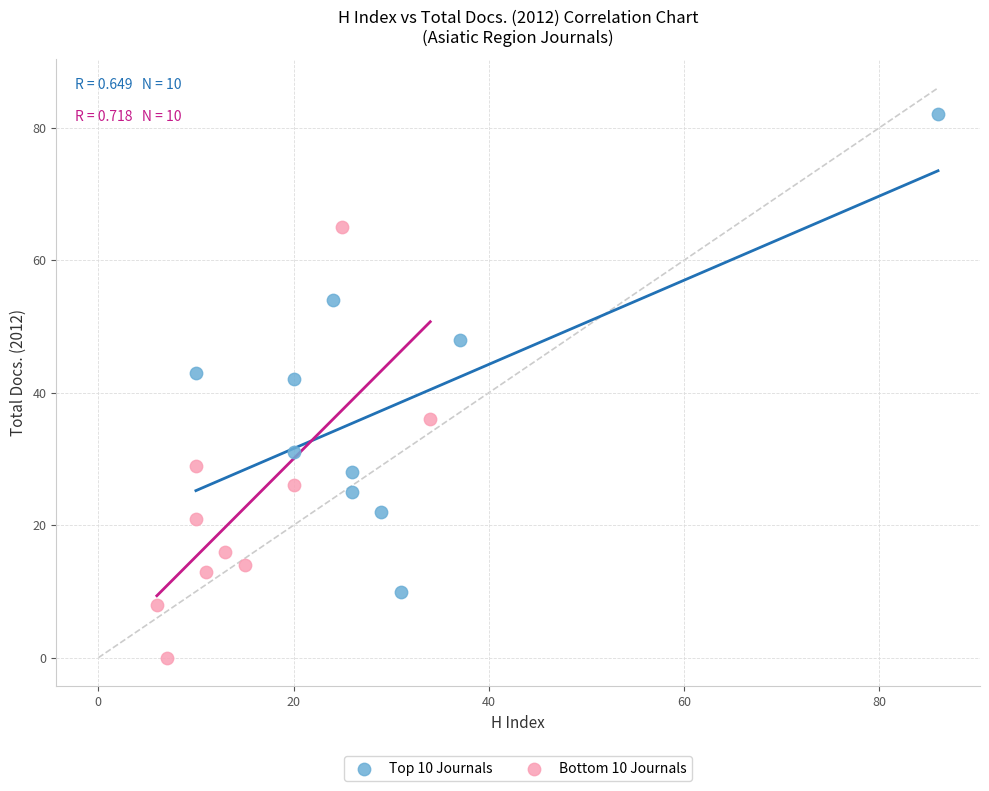

Which series contains the lowest Y value?

Bottom 10 Journals